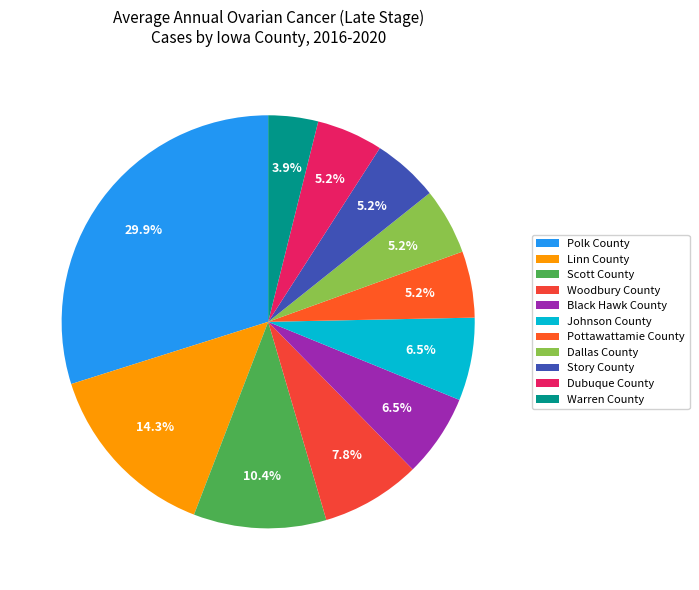

How many segments does this pie chart have?

11